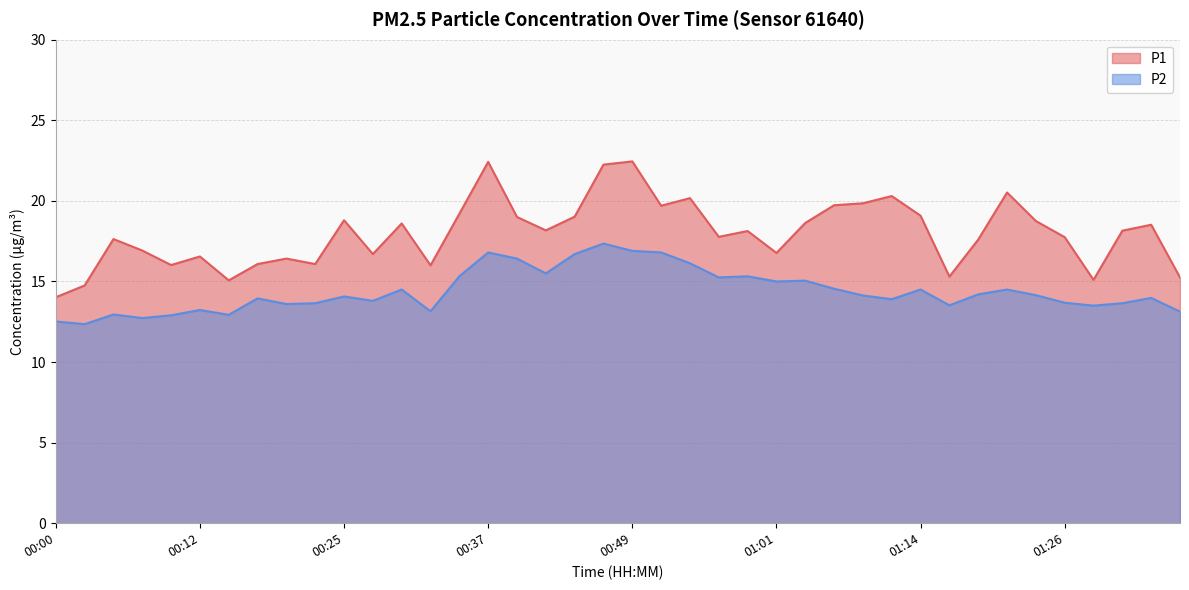

What position from the right is 00:20?

32